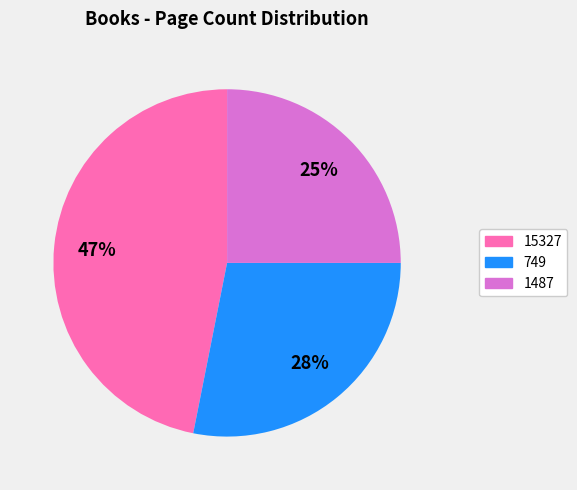

Count the number of slices in the pie.

3